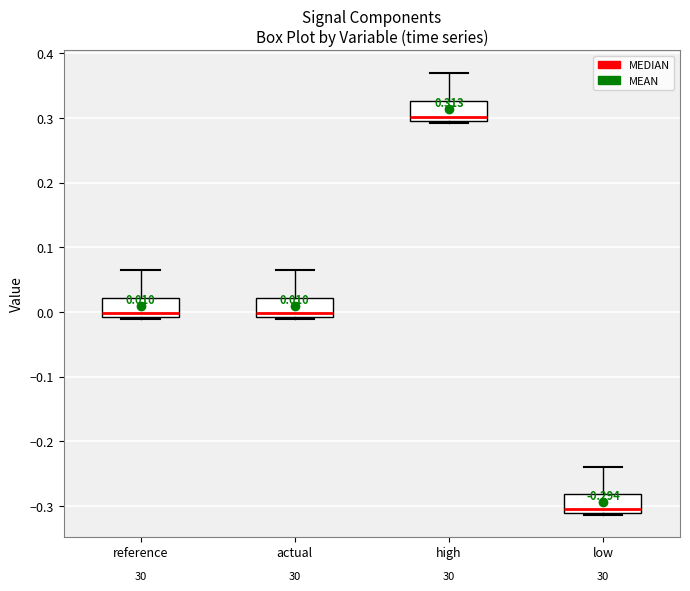

Which box has the highest median line?

high